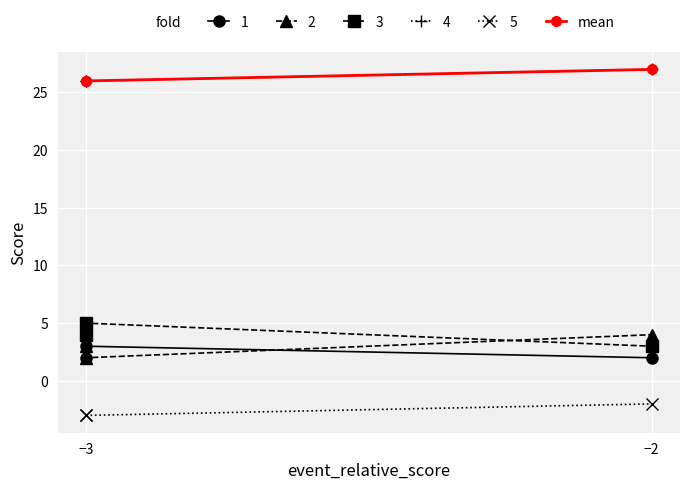

What is the sum of all values?

79